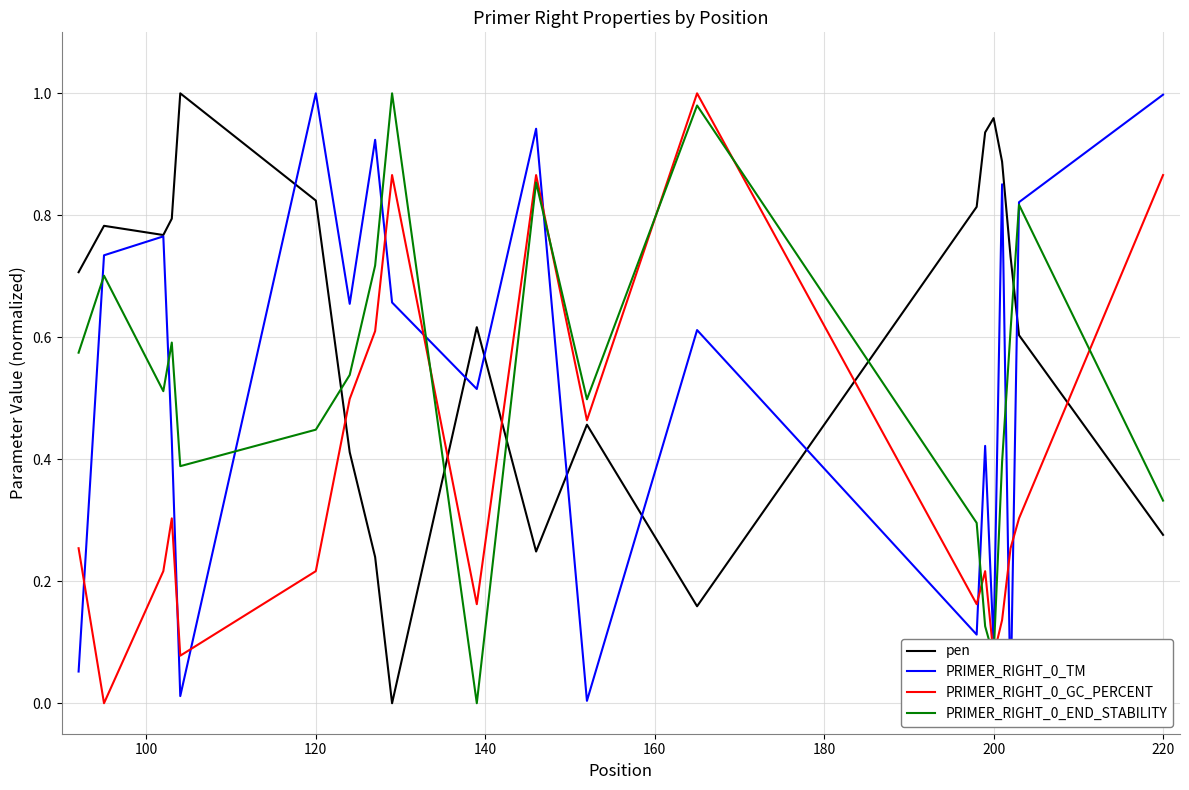

How many lines are shown in the chart?

4